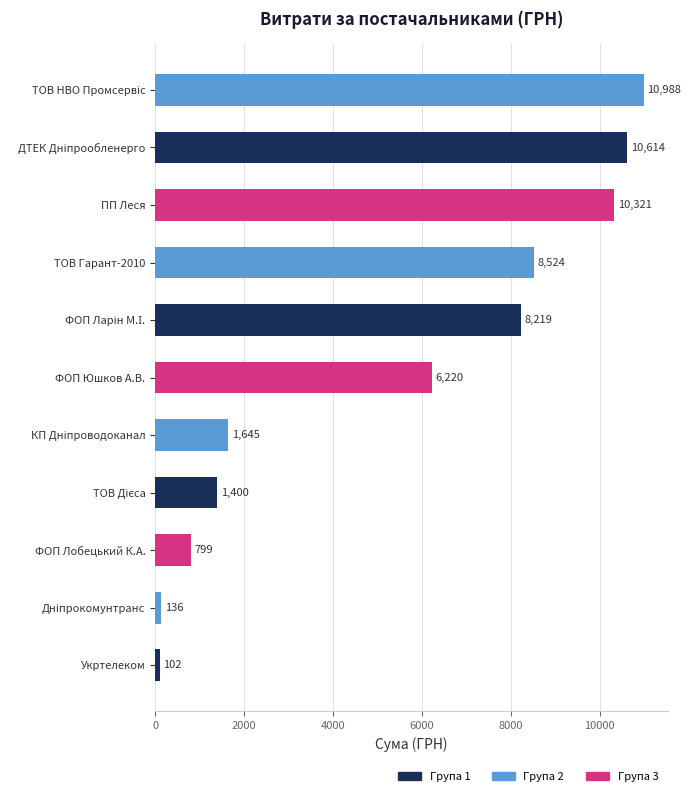

True or false: the data shows 2419.7 at ТОВ Гарант-2010.

False